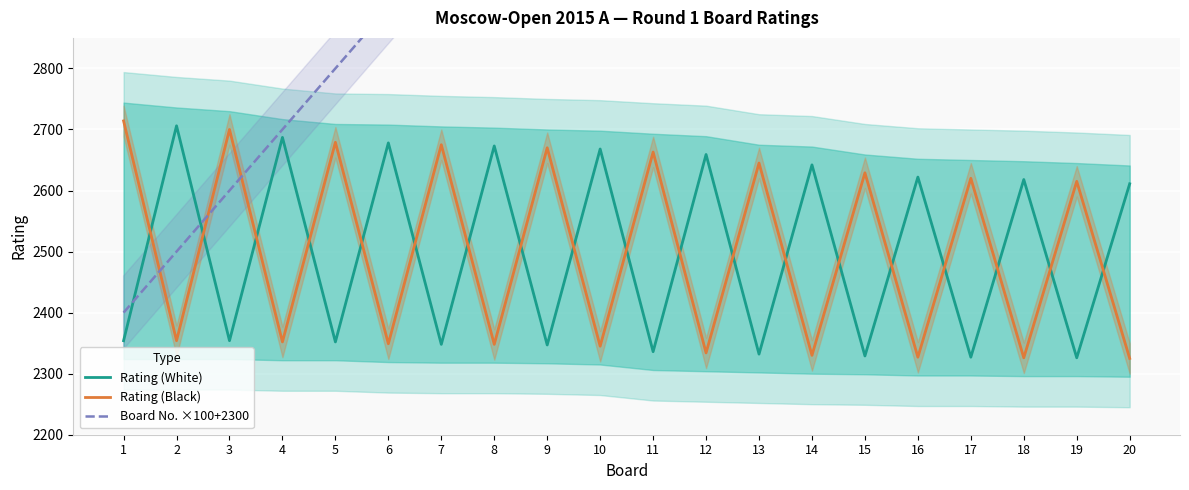

True or false: Board No. ×100+2300 has a value of 3000 at 7.

True